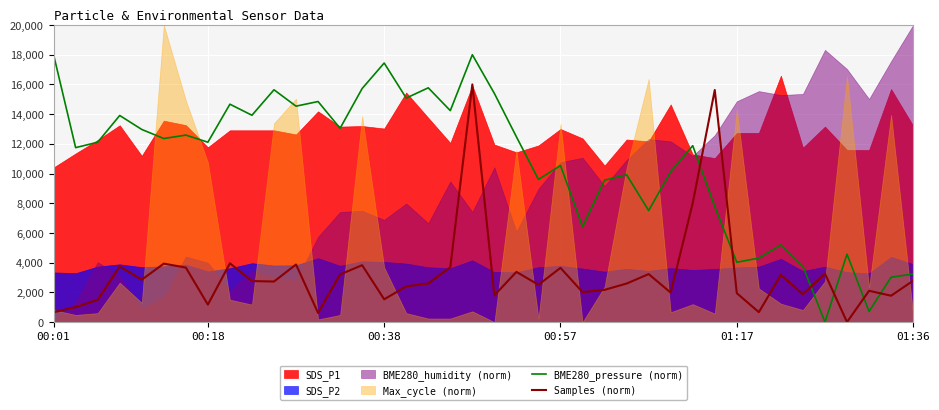

What is the highest value of the Samples (norm) series?

16000.0